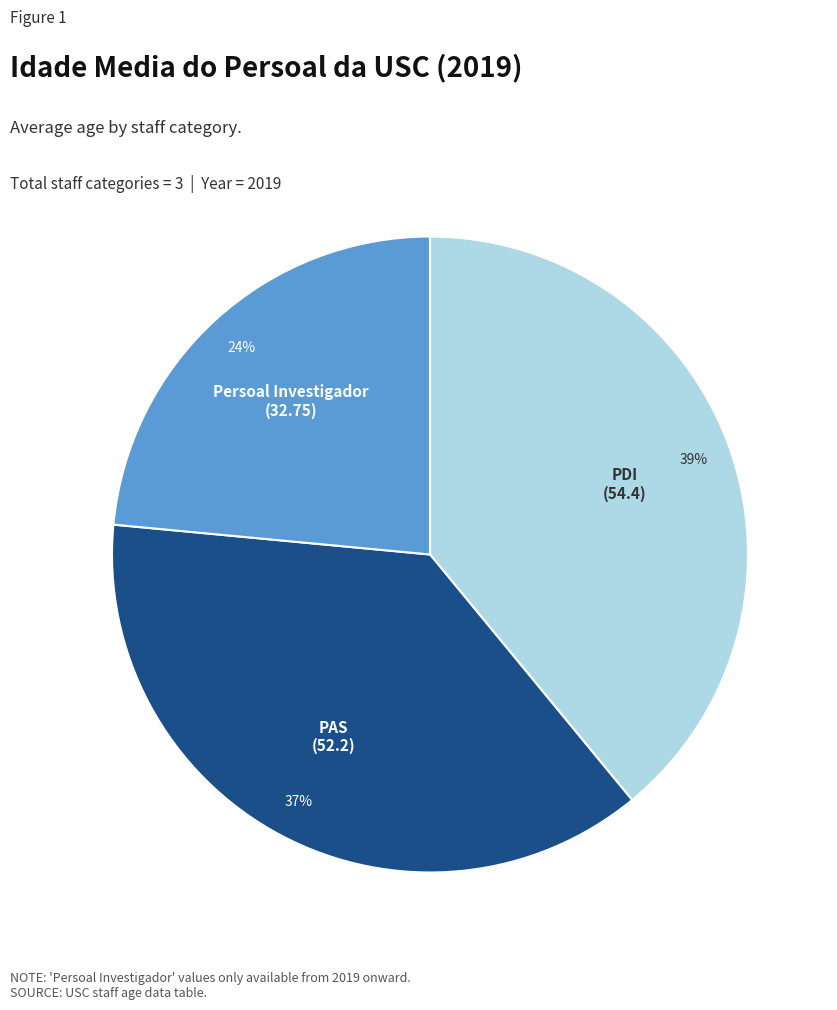

What is the smallest slice in the pie chart?

Persoal Investigador